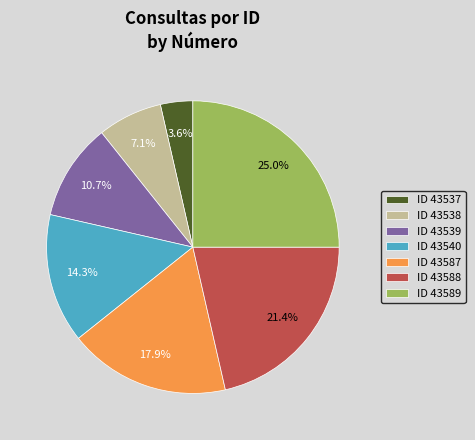

How many slices are in this pie chart?

7